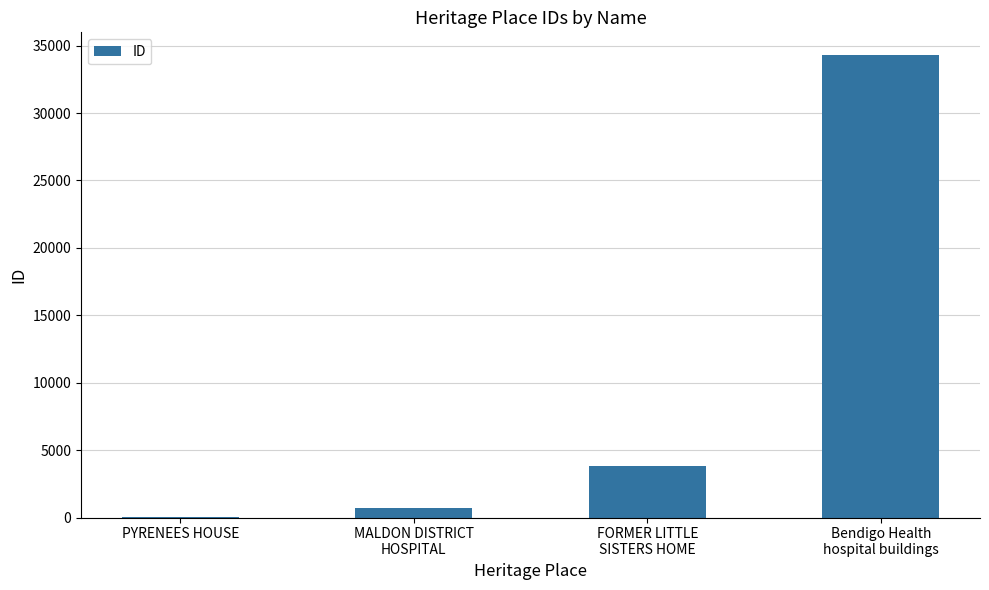

What is the sum of all values?

38774